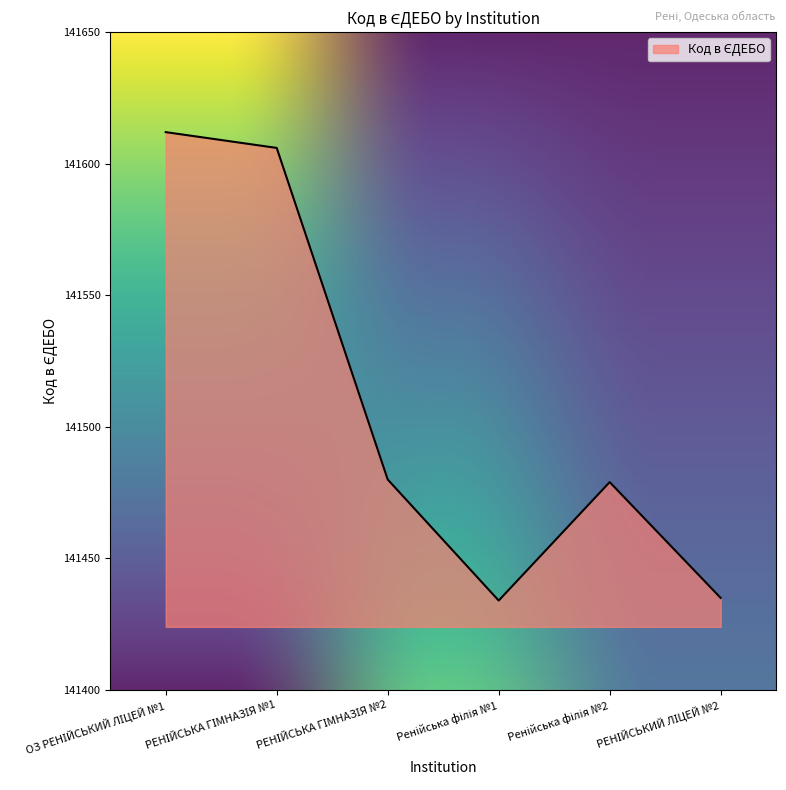

Reading left to right, transcribe all the data shown in this chart.

141612	141606	141480	141434	141479	141435